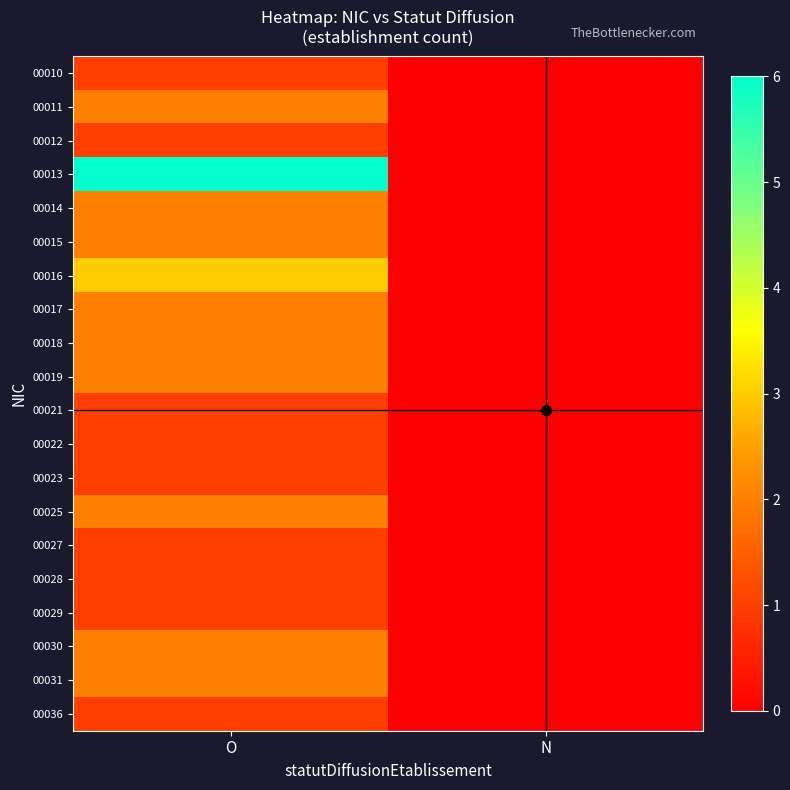

At how many categories does at least one series exceed 3?

1